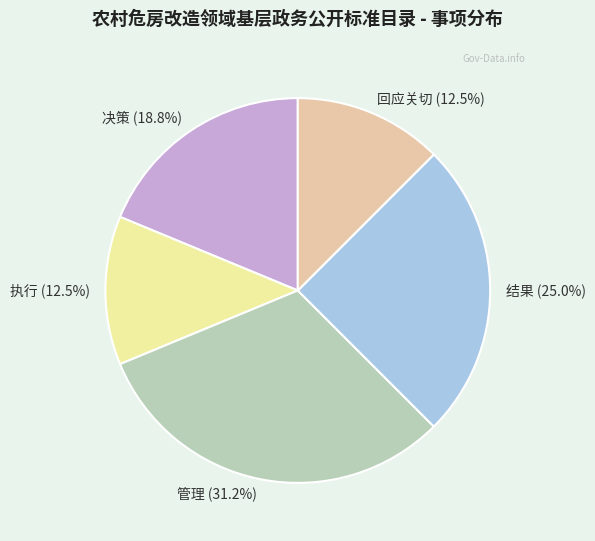

What portion of the pie excludes 结果?

75.0%